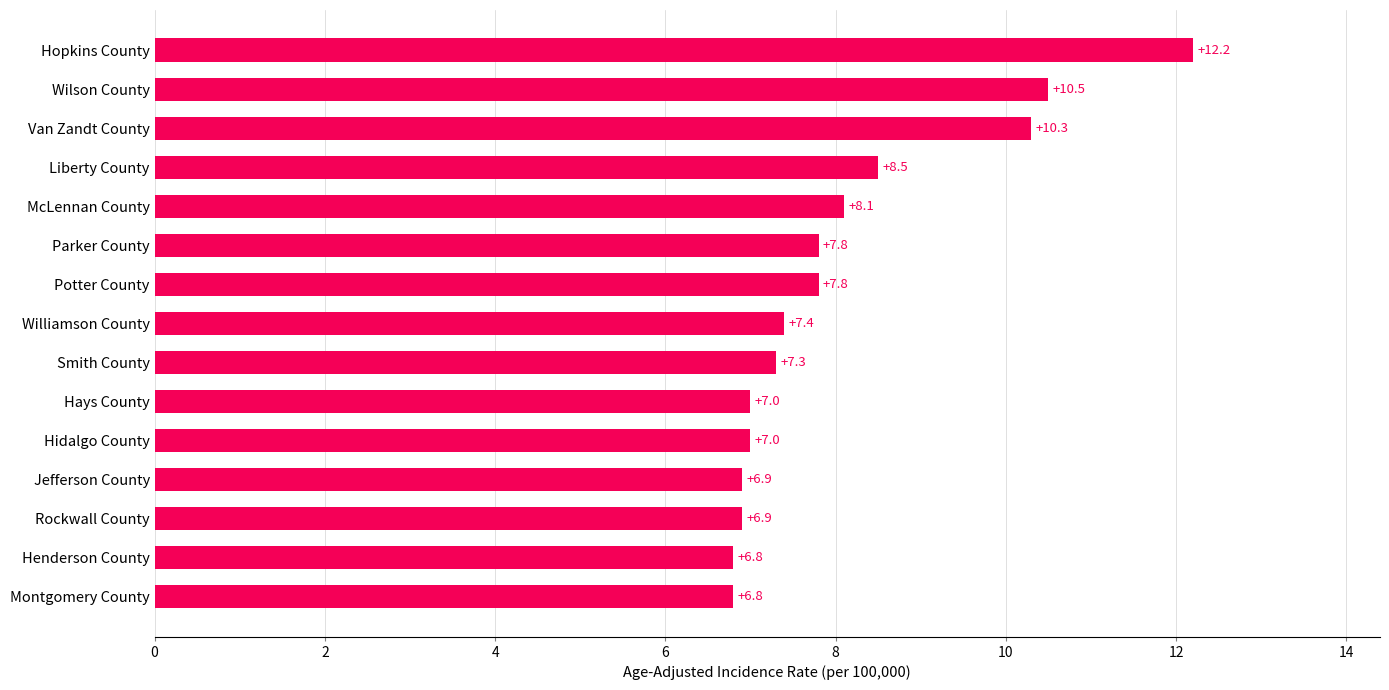

Where is the data nearest to the value 9?

Liberty County